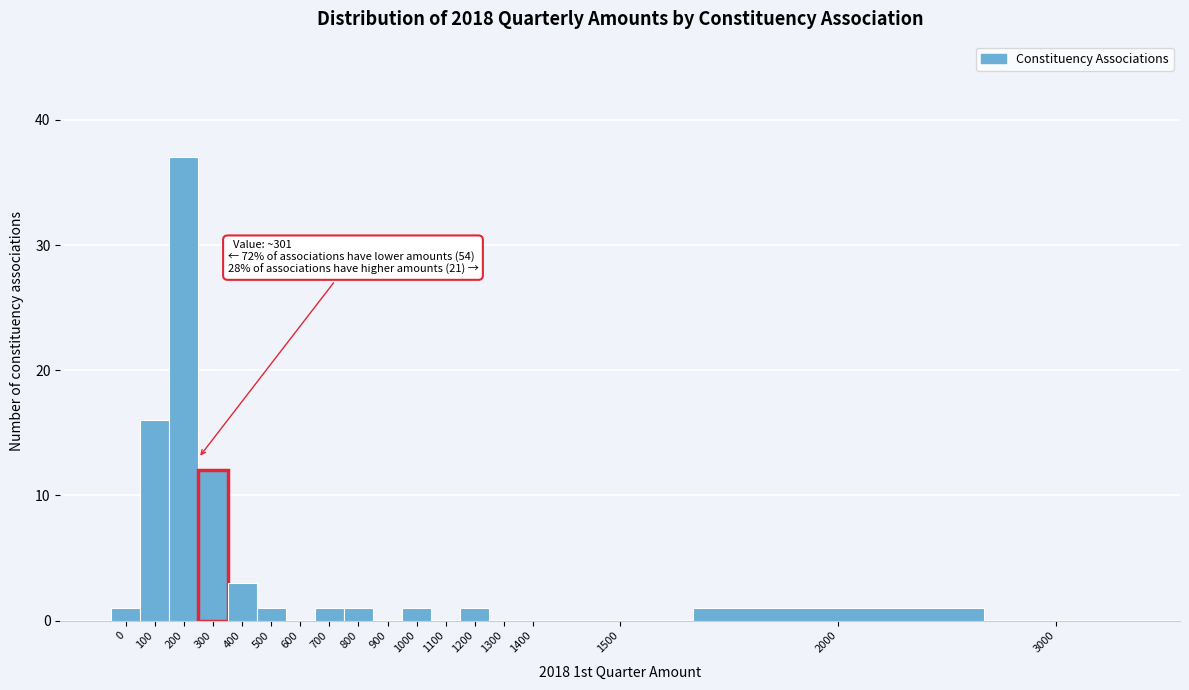

Reading left to right, what are all the values shown in this chart?

0=1	100=16	200=37	300=12	400=3	500=1	600=0	700=1	800=1	900=0	1000=1	1100=0	1200=1	1300=0	1400=0	1500=0	2000=1	3000=0